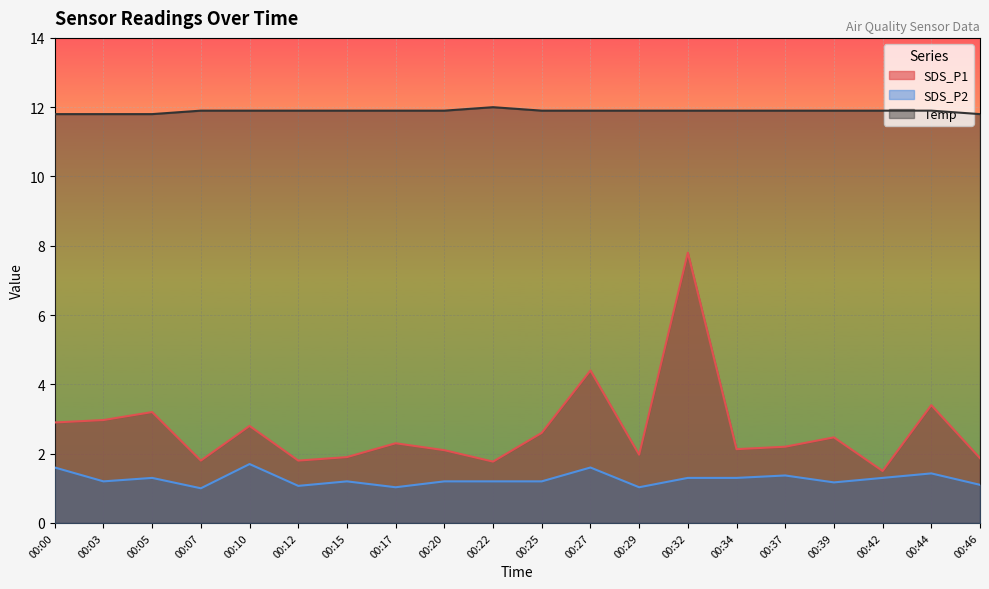

How many distinct data groups are displayed?

3